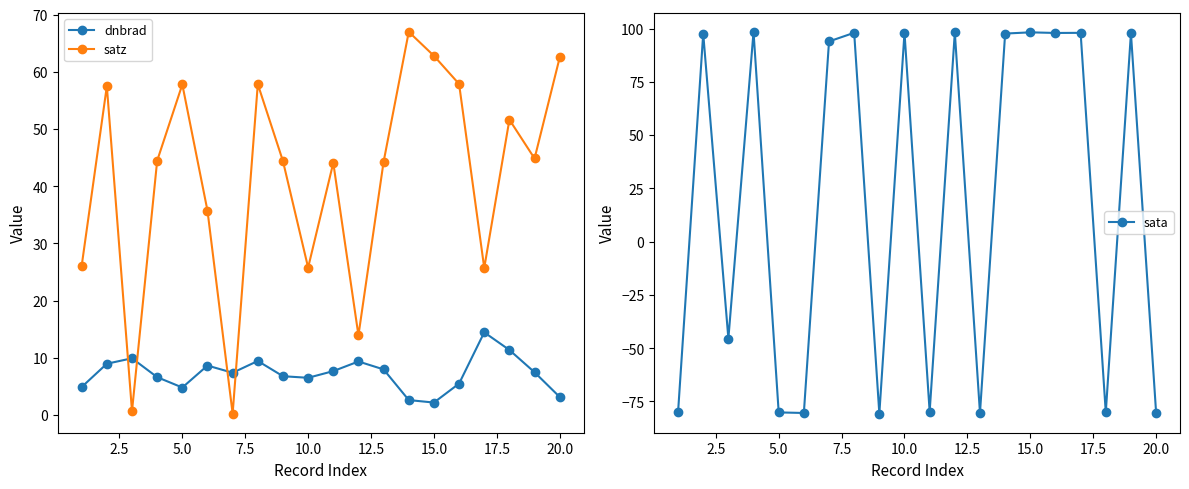

Is this an area chart (filled region under the line)?

No